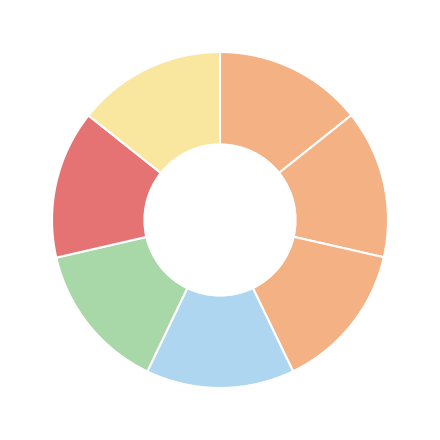

Count the number of slices in the pie.

7